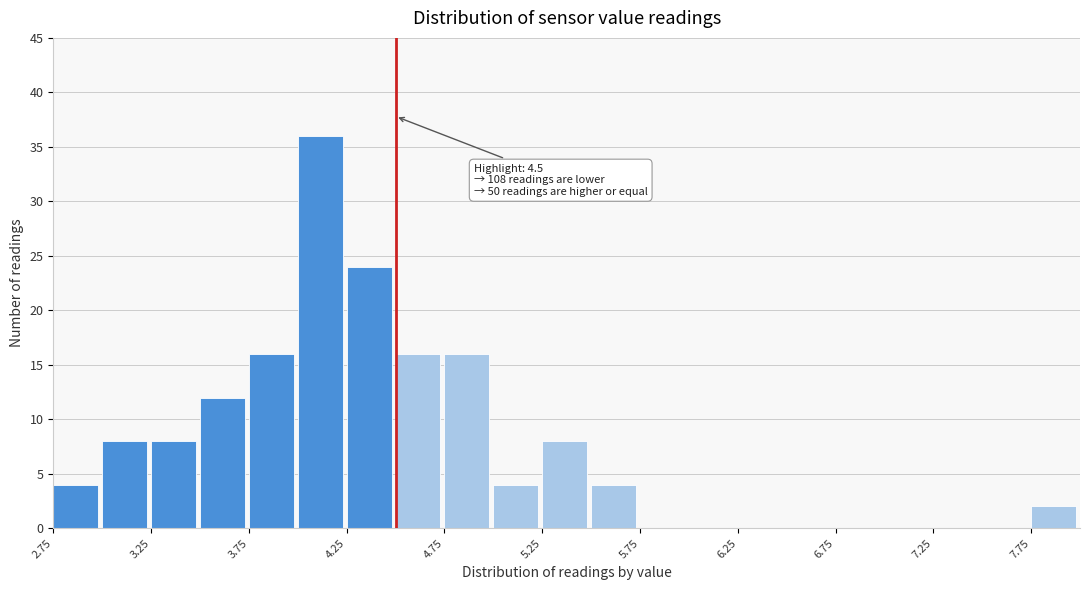

Over which range of the x-axis is the bar tallest?

4.00 to 4.25